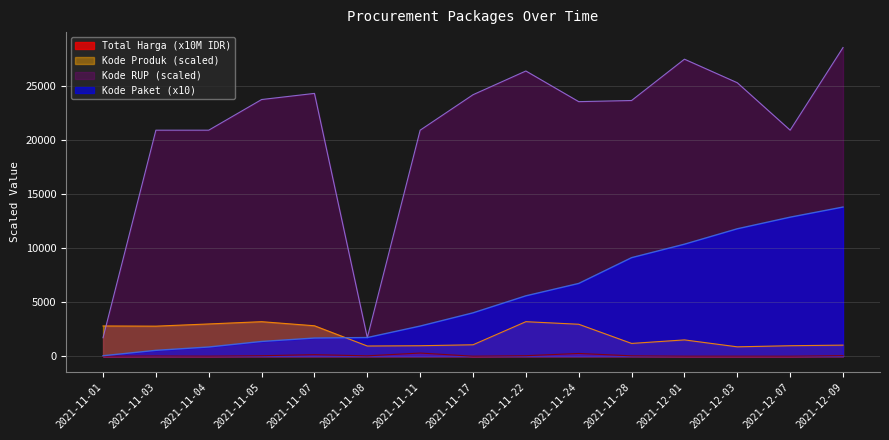

At which label is Total Harga closest to 147?

2021-11-07